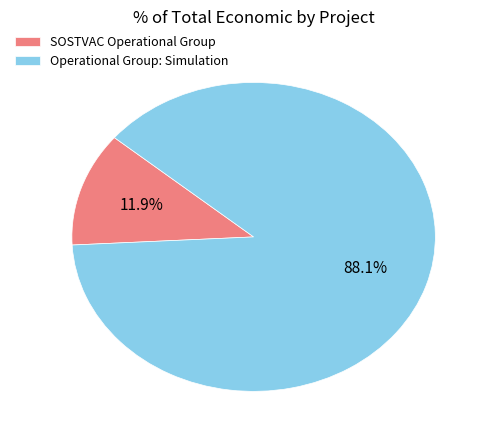

Is it true that SOSTVAC Operational Group is 3% of the pie?

False